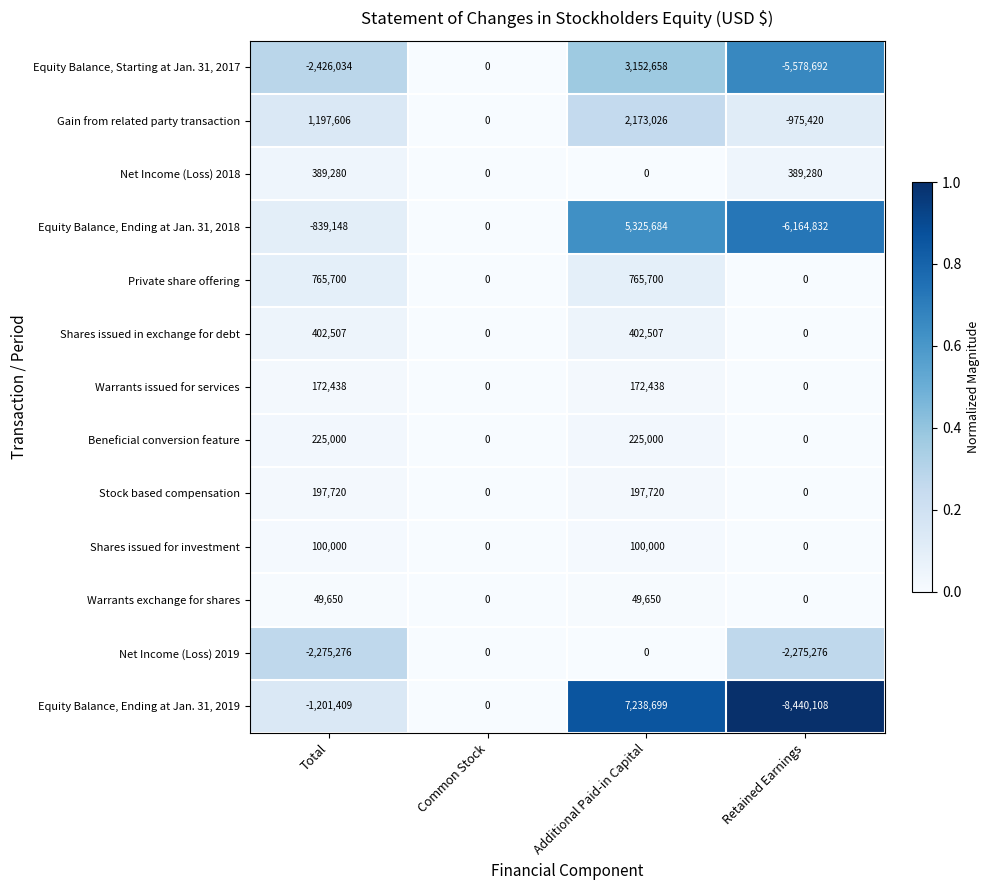

What is the total value across all series at Retained Earnings?

-23045048